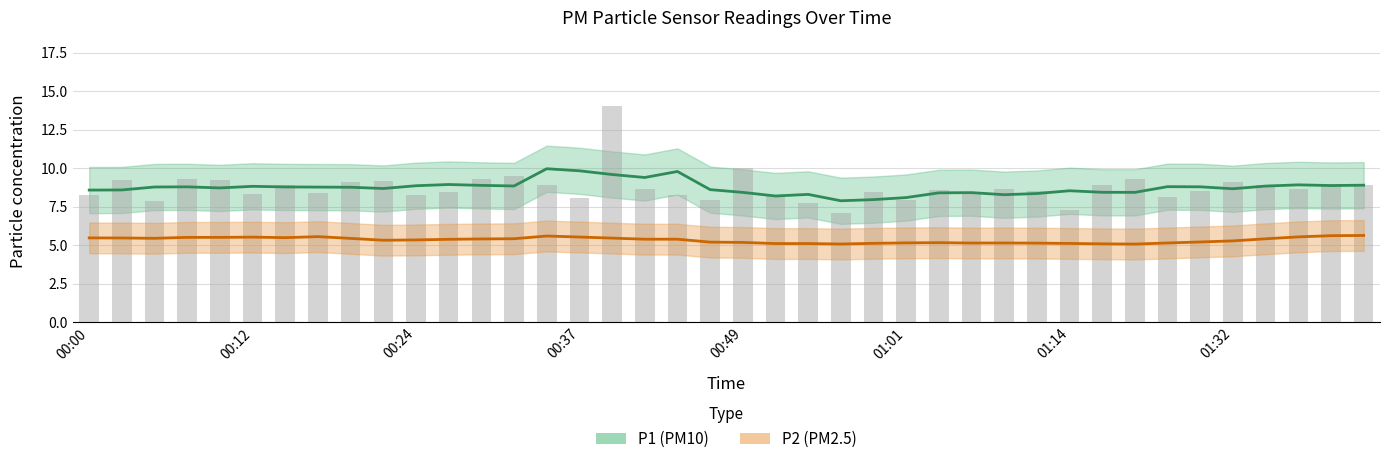

List the labels in order of value, smallest first.

00:56, 01:14, 00:54, 00:05, 00:46, 01:01, 00:37, 01:27, 00:51, 00:00, 00:24, 00:44, 00:12, 00:17, 01:06, 00:58, 00:27, 01:30, 01:11, 01:03, 00:41, 01:08, 01:37, 00:15, 01:34, 00:34, 01:42, 01:16, 01:39, 00:20, 01:32, 00:22, 00:03, 00:10, 00:07, 00:29, 01:22, 00:32, 00:49, 00:39